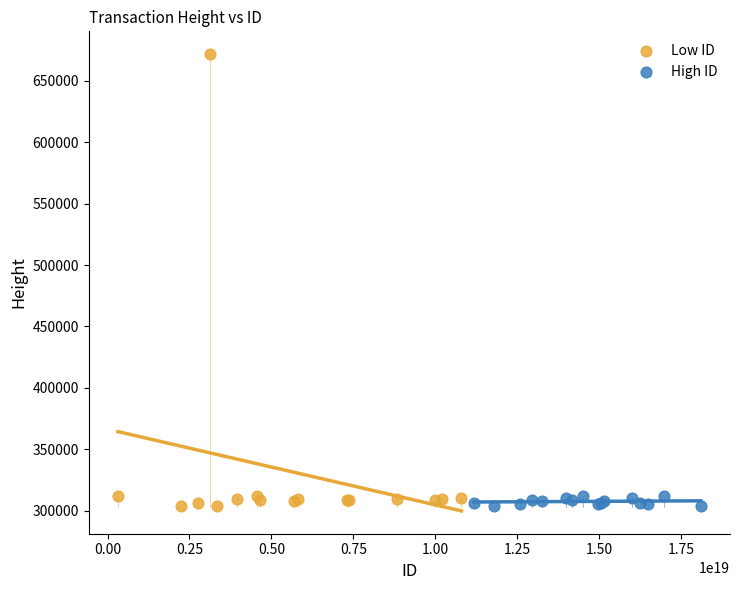

Which series contains the highest Y value?

Low ID